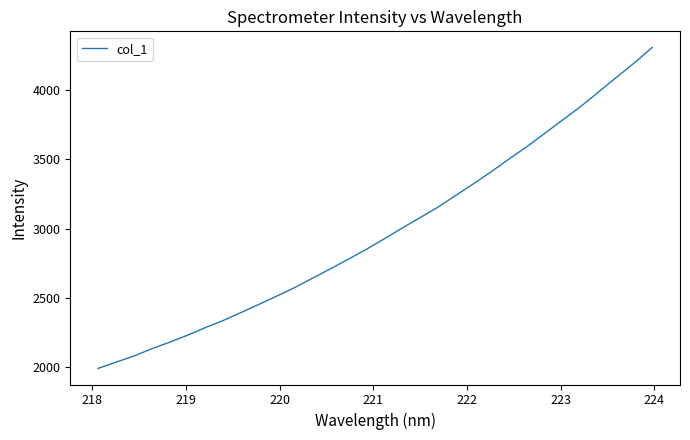

How many lines are shown in the chart?

1